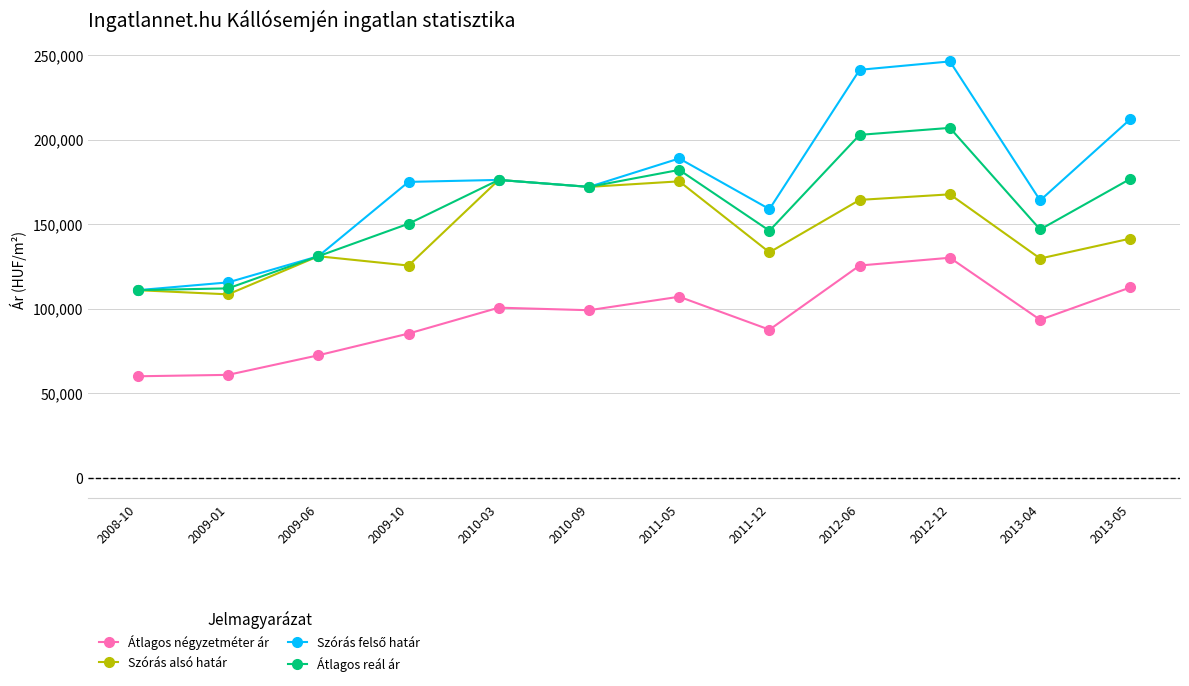

Where is the first local maximum for Szórás alsó határ?

2009-06